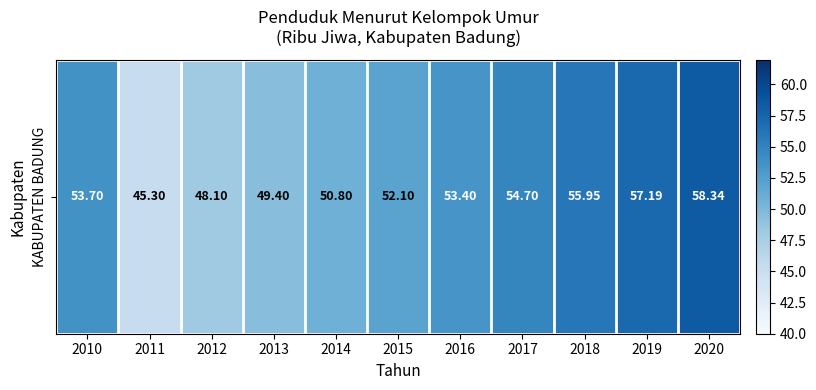

Rank the categories by value from highest to lowest.

2020, 2019, 2018, 2017, 2010, 2016, 2015, 2014, 2013, 2012, 2011